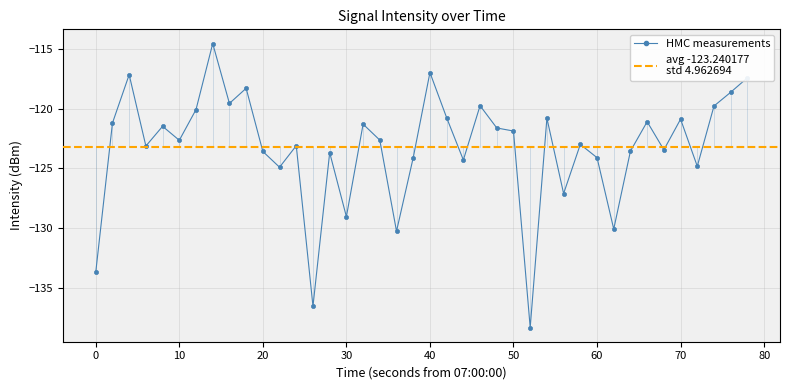

What is the maximum value shown in the chart?

-114.6